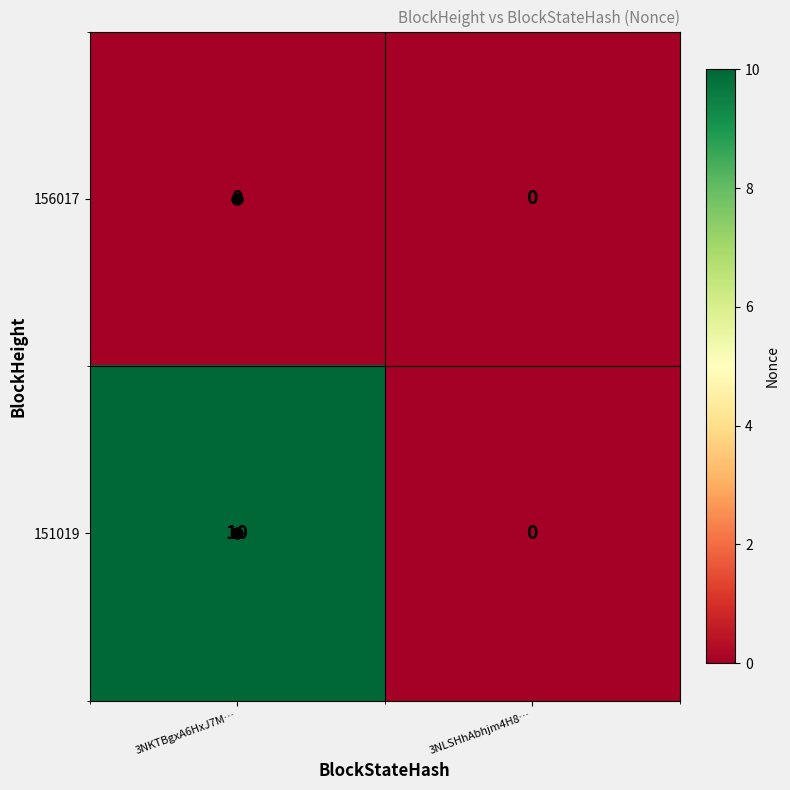

List the series in order of their overall mean, highest first.

151019, 156017